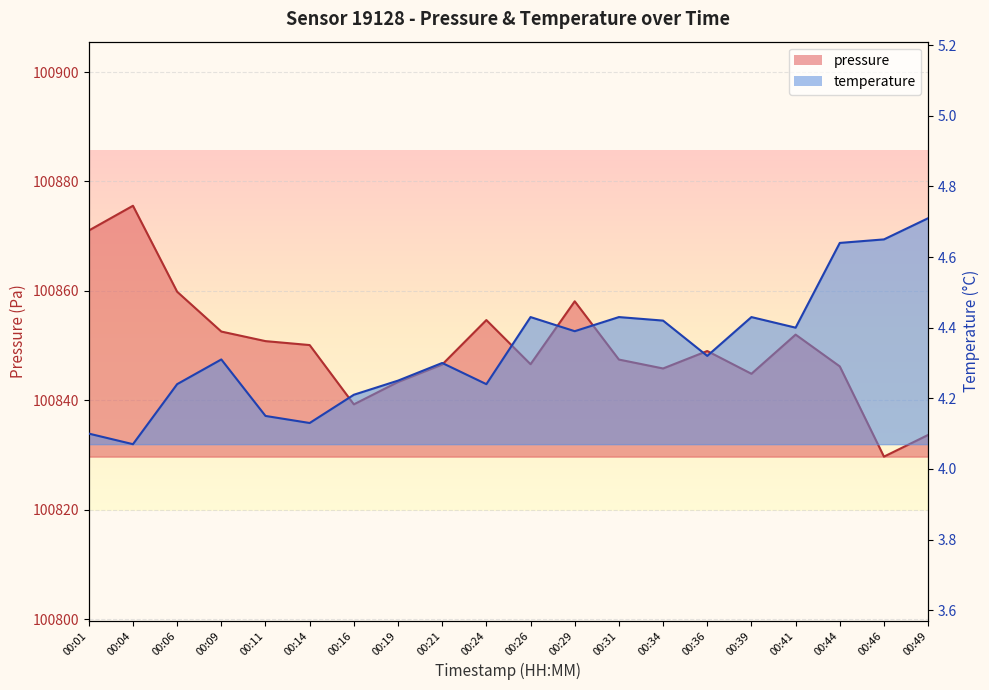

At which category is the sum across all series the highest?

00:04